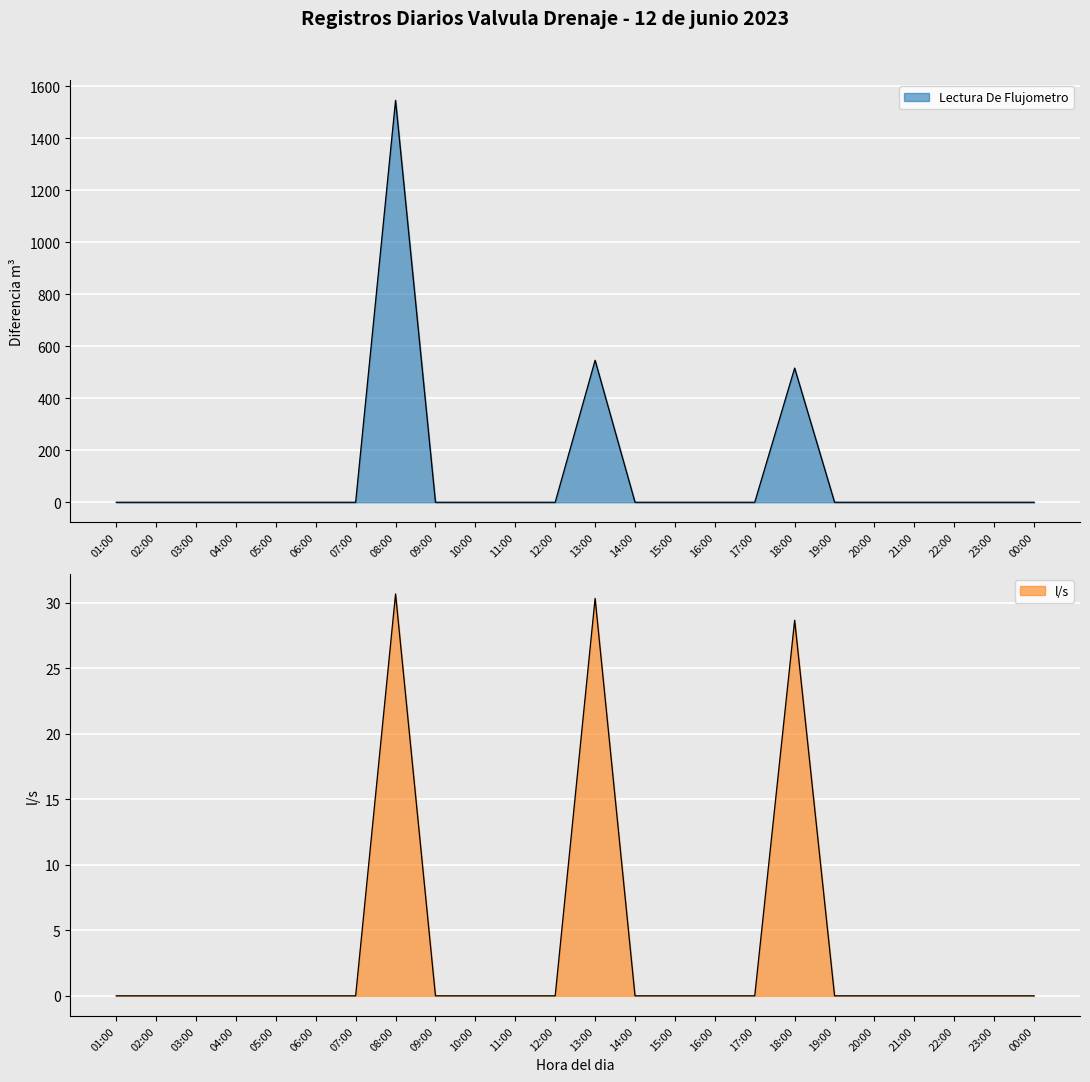

Is the value of Lectura De Flujometro at 14:00 greater than the value of l/s at 16:00?

No